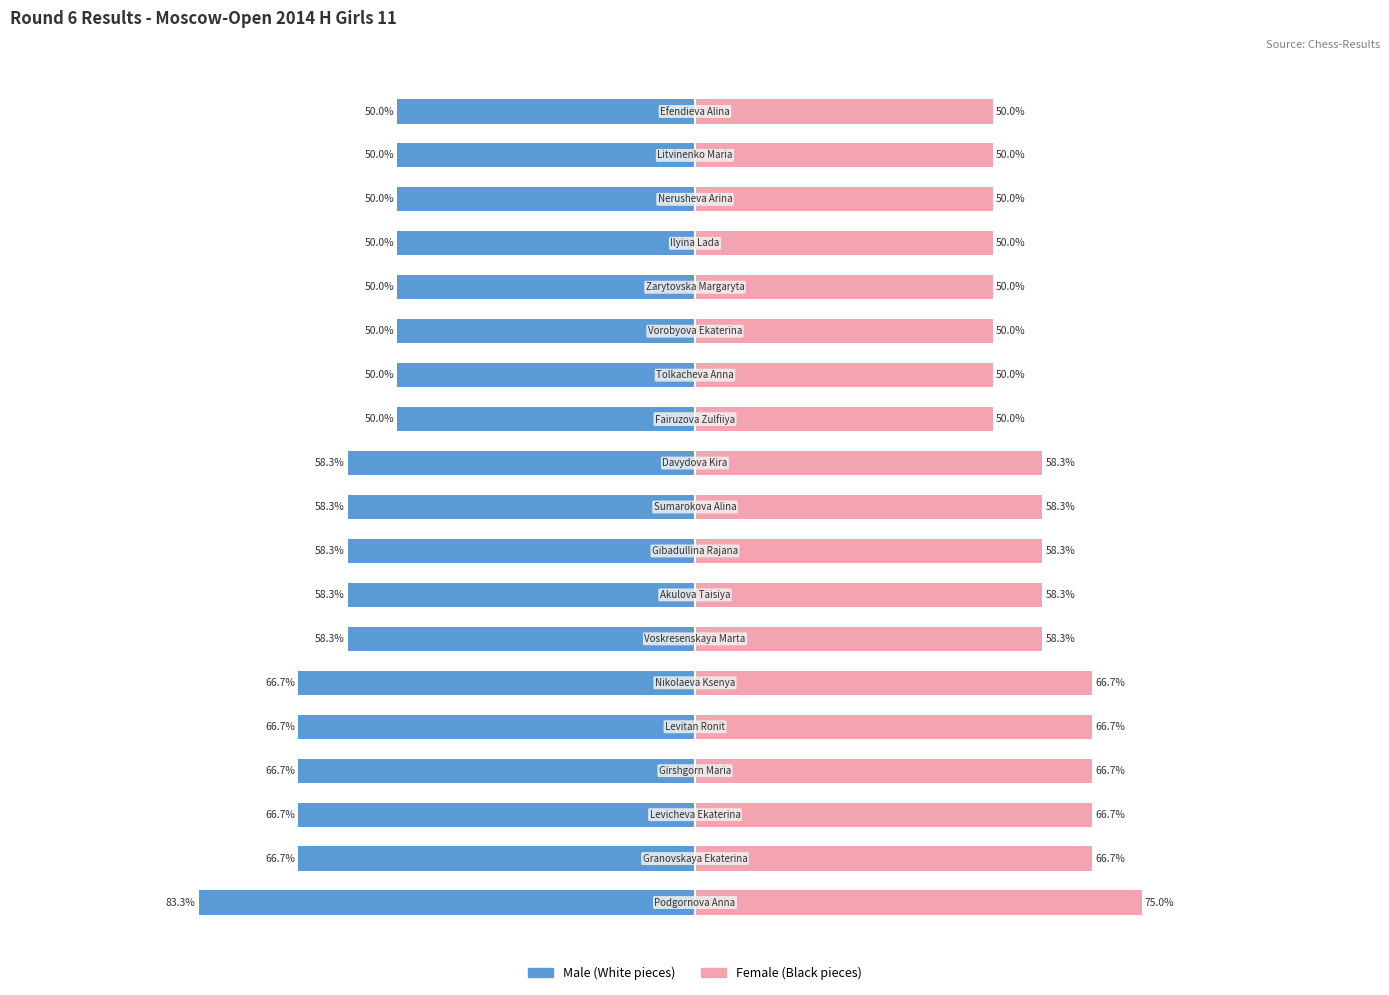

The Male series shows -31.6 at 17. True or false?

False